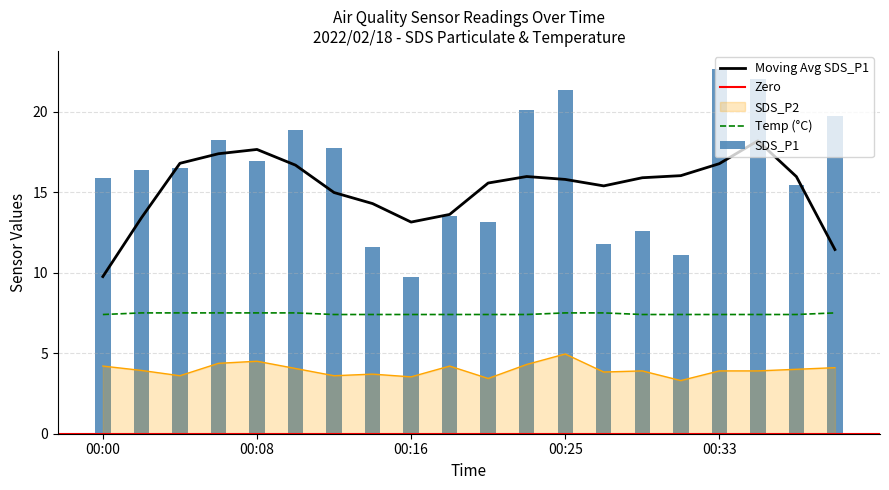

What is the total value across all series at 00:18?

25.1